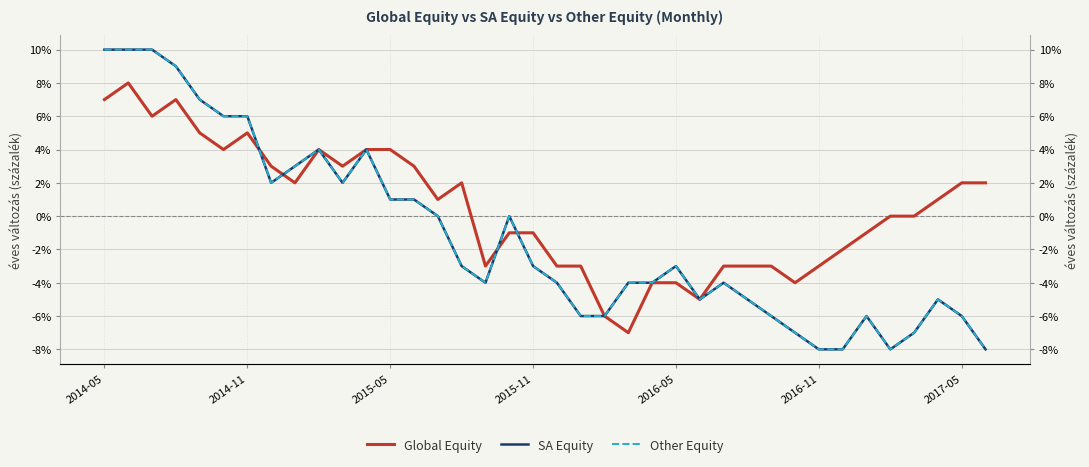

True or false: SA Equity and Other Equity cross at least once.

False